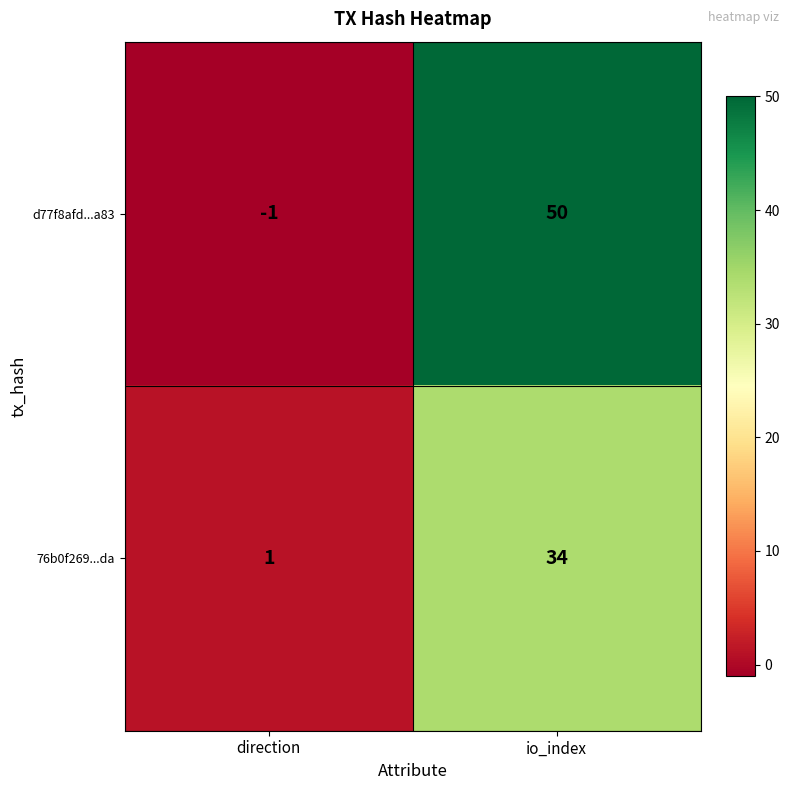

Read the 76b0f269...da value at io_index.

34